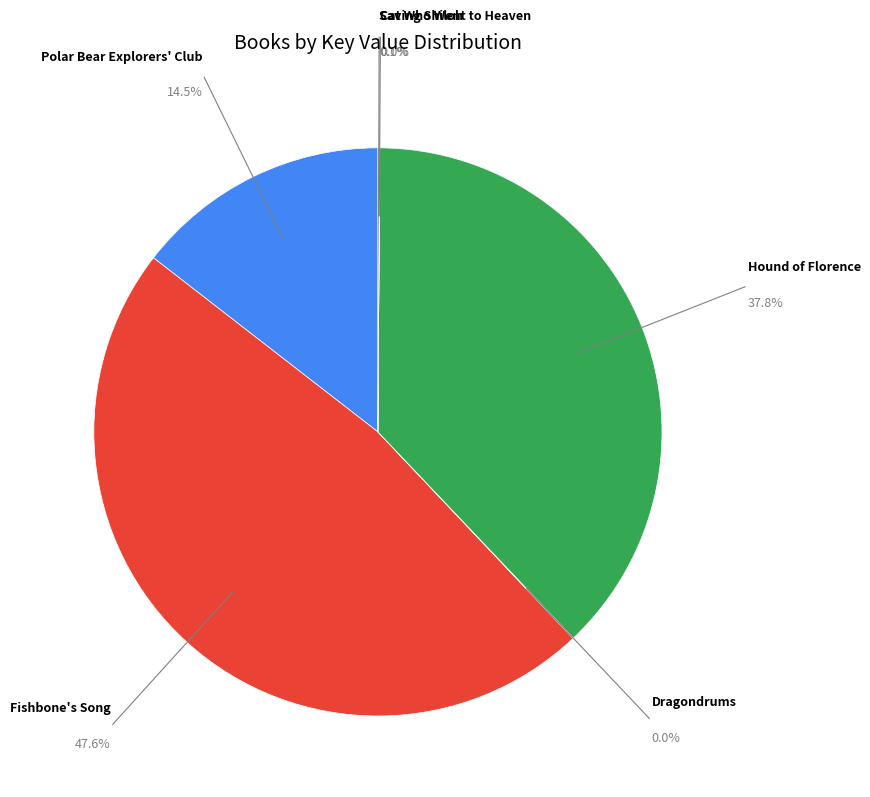

Does any single category account for the majority?

No